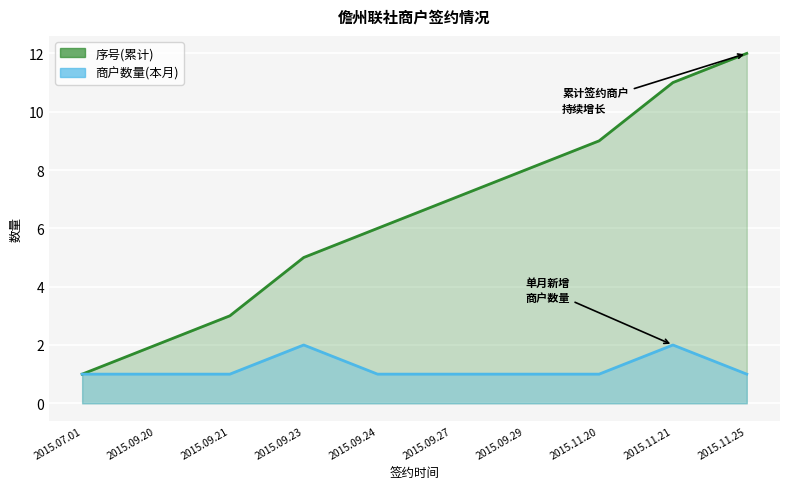

The value of 序号(累计) at 2015.07.01 is 1. True or false?

True